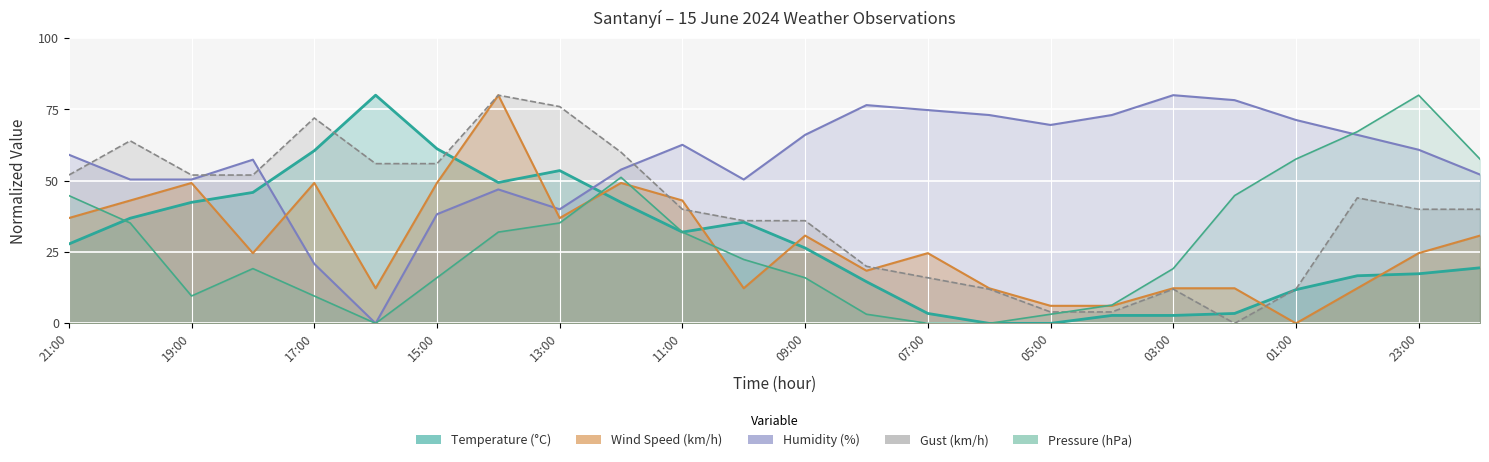

At which label does Pressure (hPa) reach its minimum?

16:00